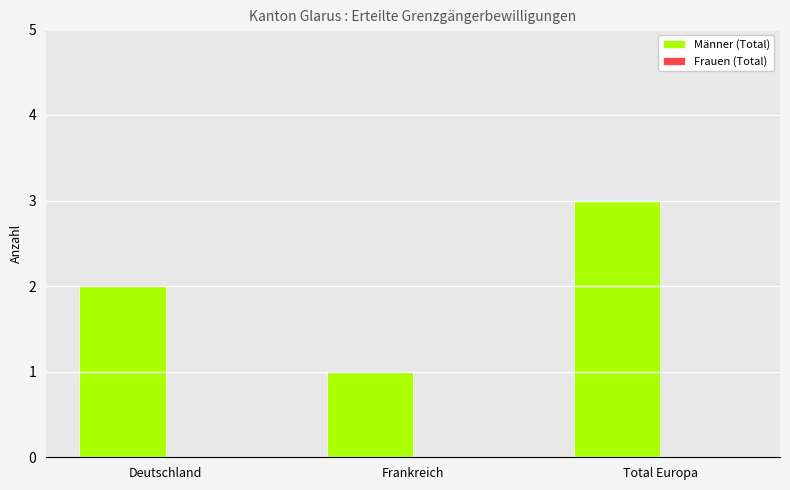

The chart shows a value of 2 at Deutschland. True or false?

True